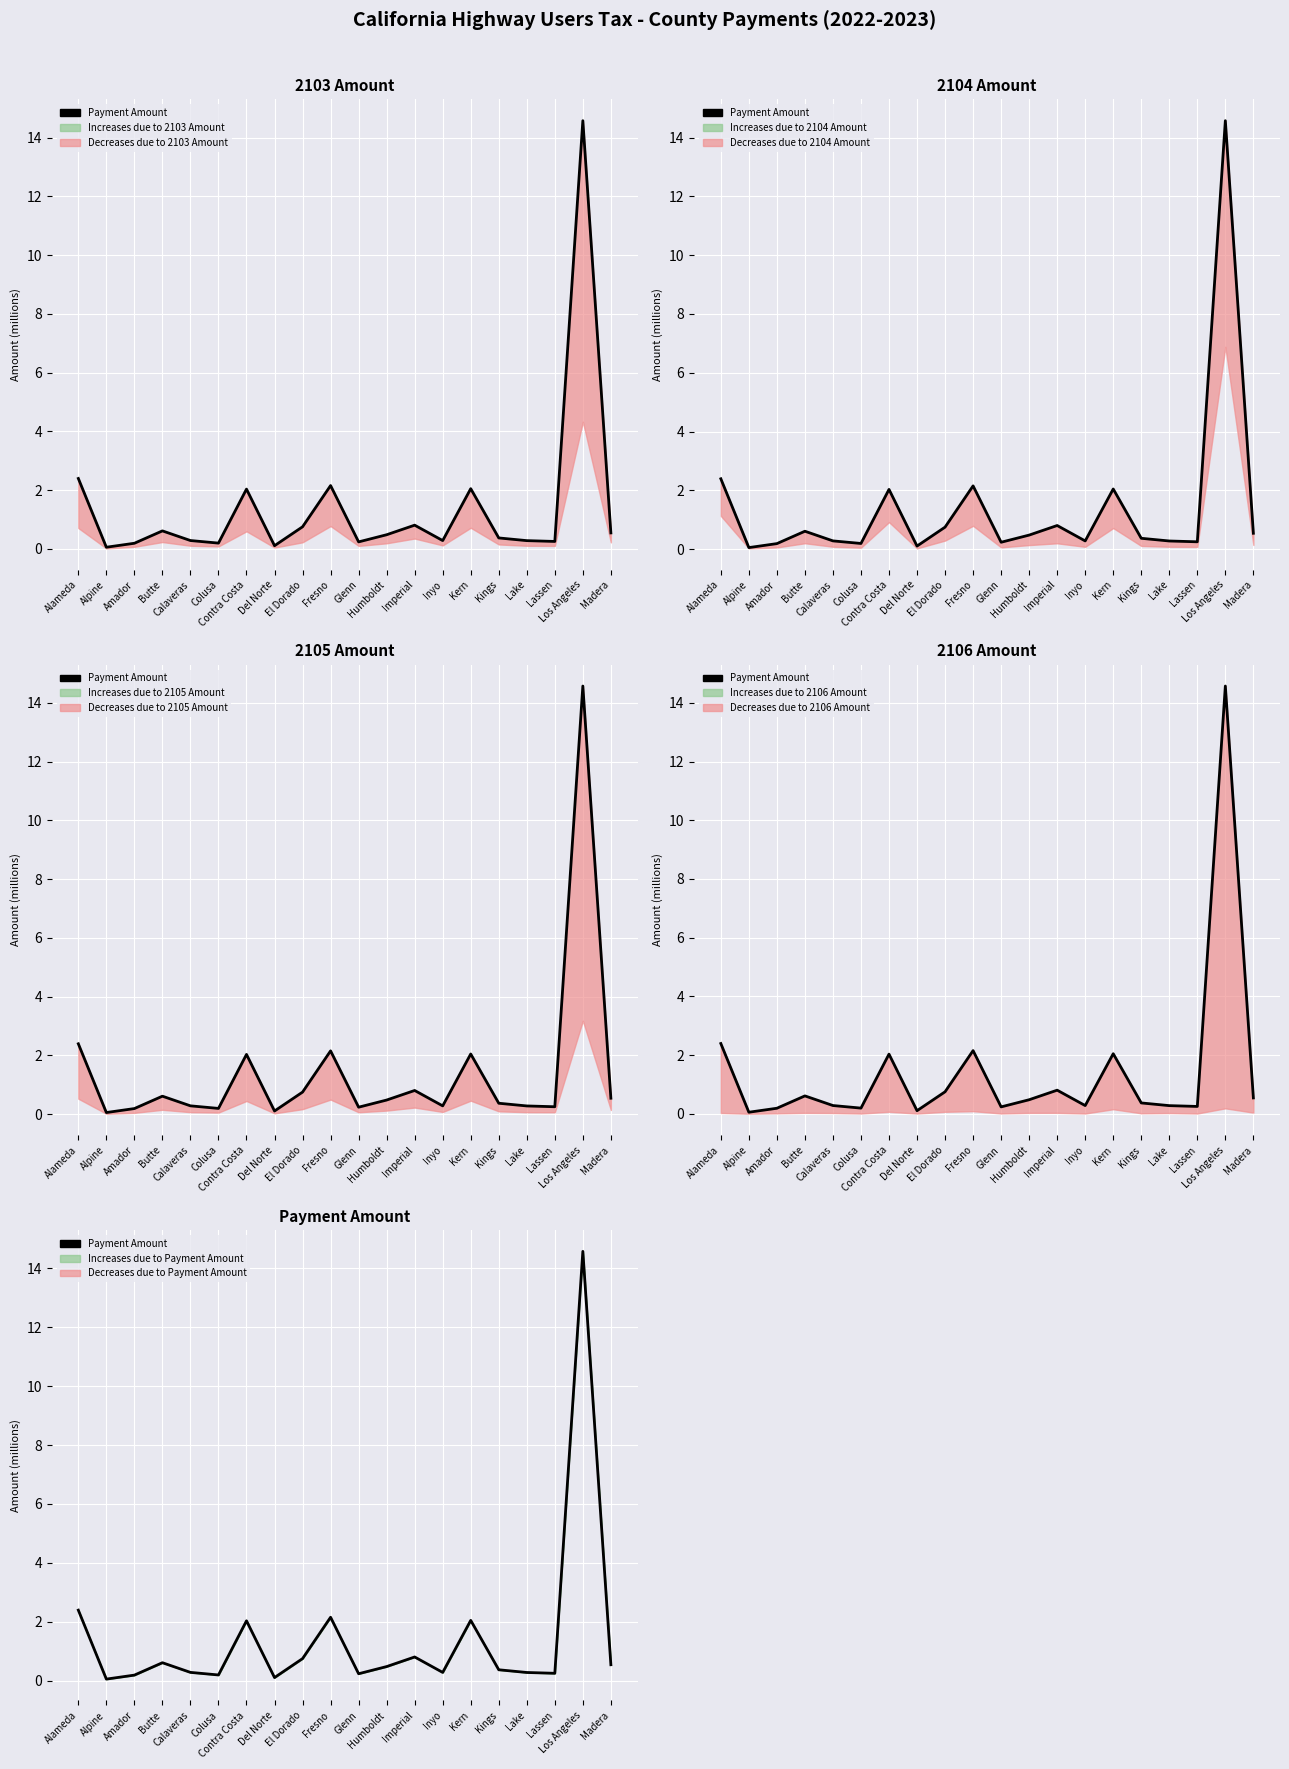

How many lines are shown in the chart?

1